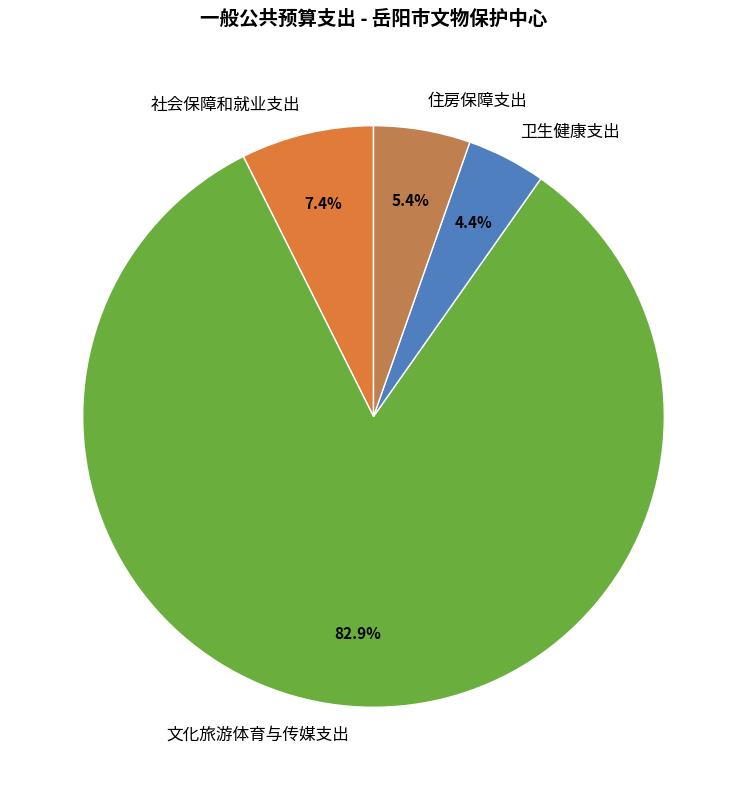

Between 住房保障支出 and 卫生健康支出, which is larger?

住房保障支出